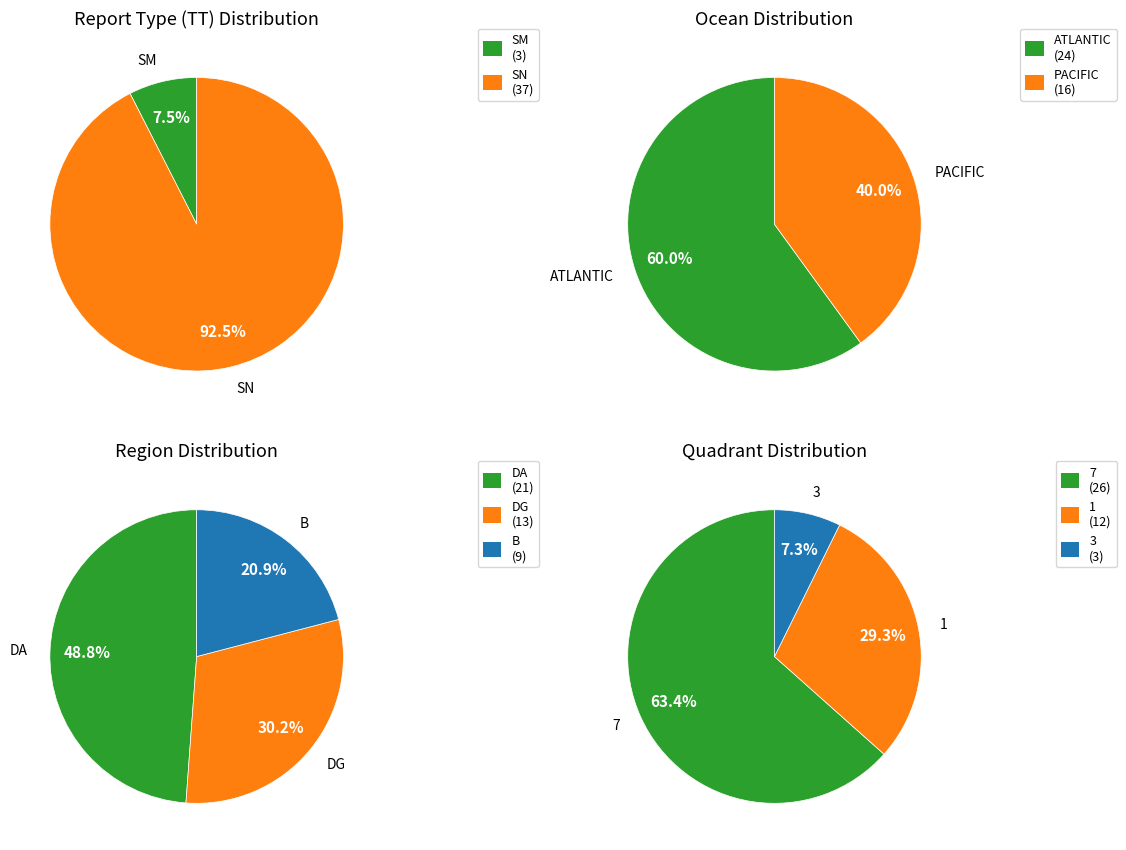

The SN slice represents 92% of the pie. True or false?

True